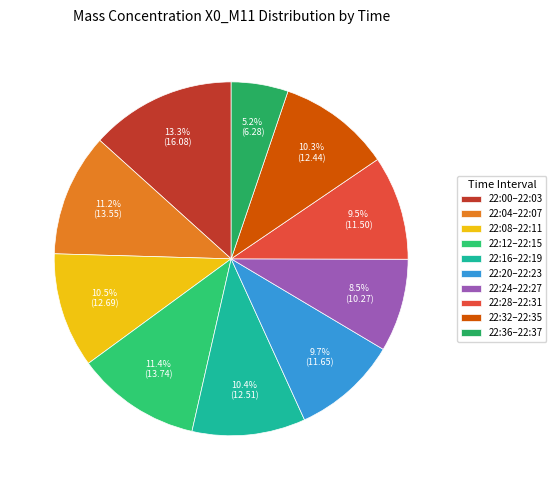

Does any single category account for the majority?

No